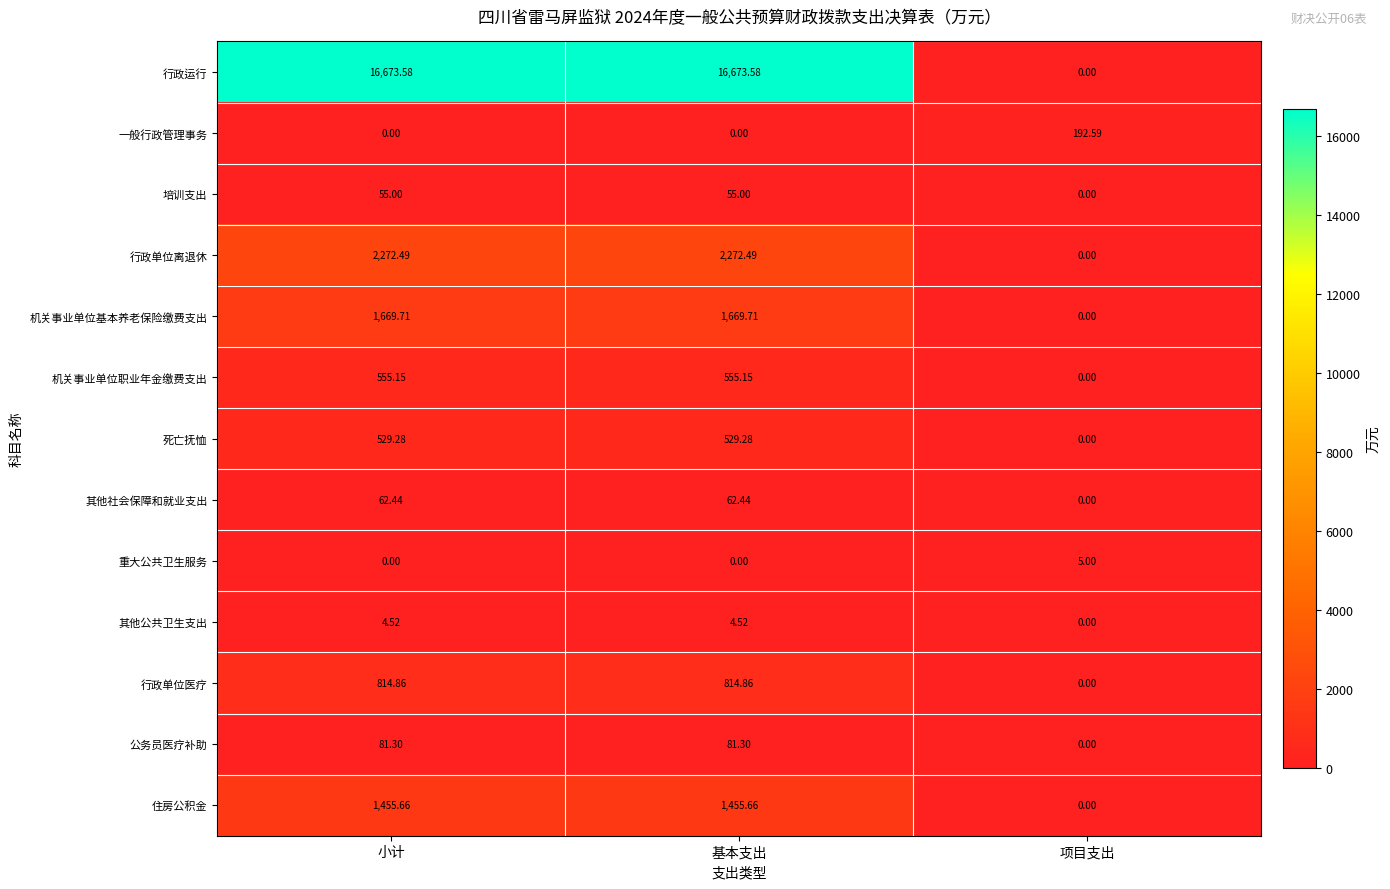

Count the number of categories in the chart.

3